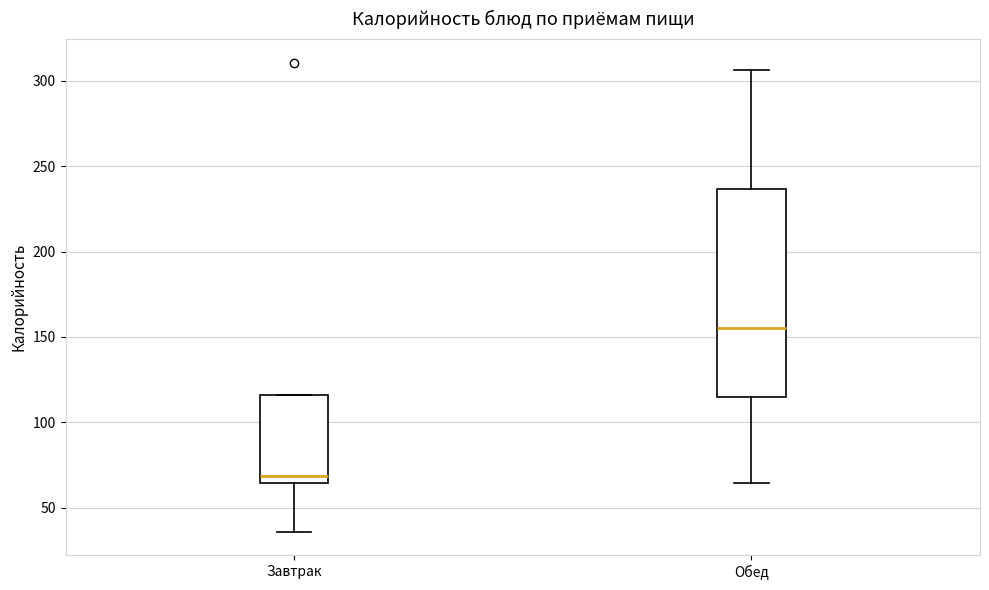

Comparing the boxes themselves (not the whiskers), which one is the tallest?

Обед